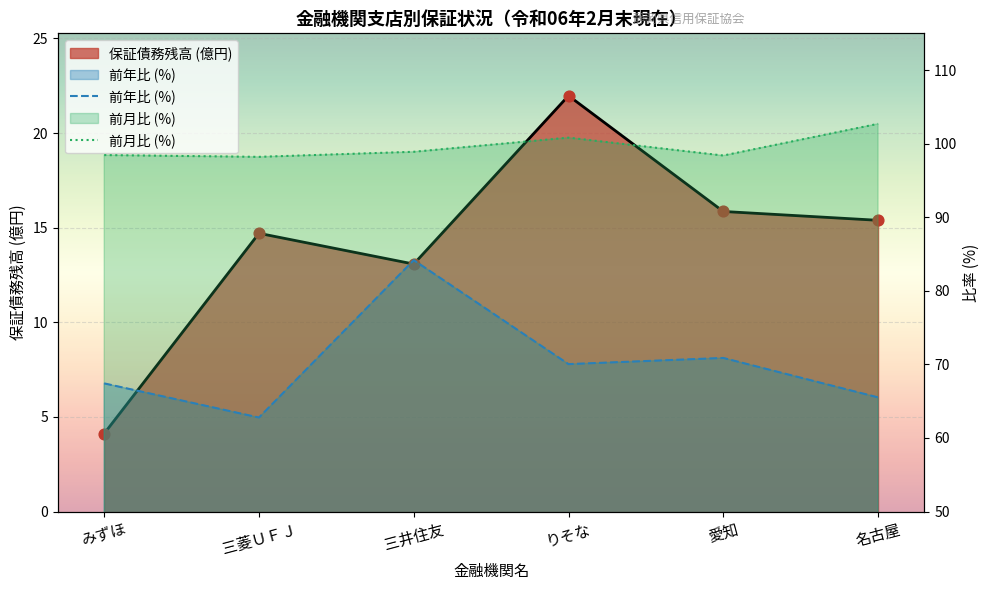

What is the total value across all series at 名古屋?

168.2